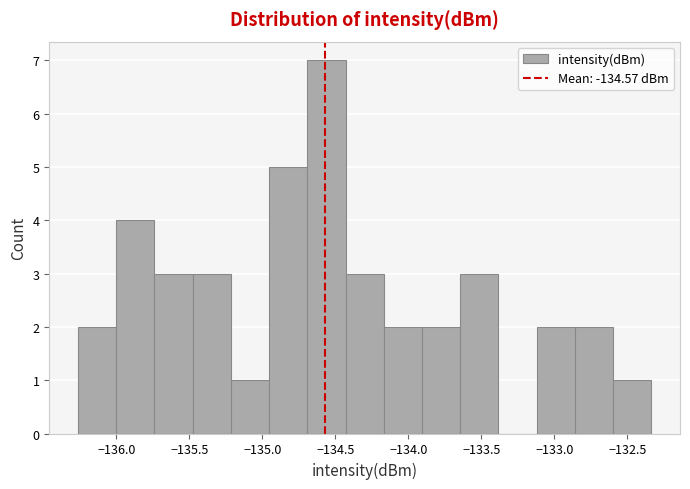

Reading left to right, list every bar in this chart as the range it spans on the x-axis followed by its height. Neither the bar edges nor the heights are printed on the chart, so give them approximately, as read against the axes.

-136.25 to -136.00: 2
-136.00 to -135.75: 4
-135.75 to -135.50: 3
-135.50 to -135.20: 3
-135.20 to -134.95: 1
-134.95 to -134.70: 5
-134.70 to -134.45: 7
-134.45 to -134.15: 3
-134.15 to -133.90: 2
-133.90 to -133.65: 2
-133.65 to -133.40: 3
-133.40 to -133.10: 0
-133.10 to -132.85: 2
-132.85 to -132.60: 2
-132.60 to -132.35: 1